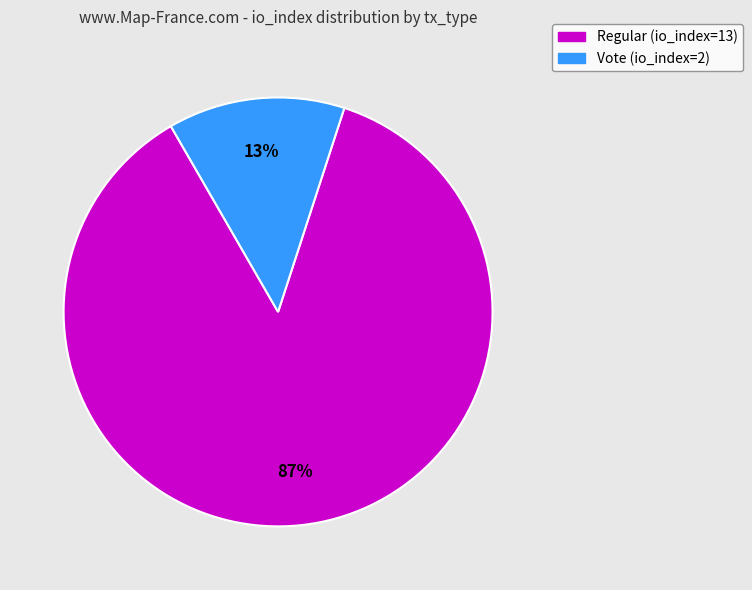

Count the number of slices in the pie.

2